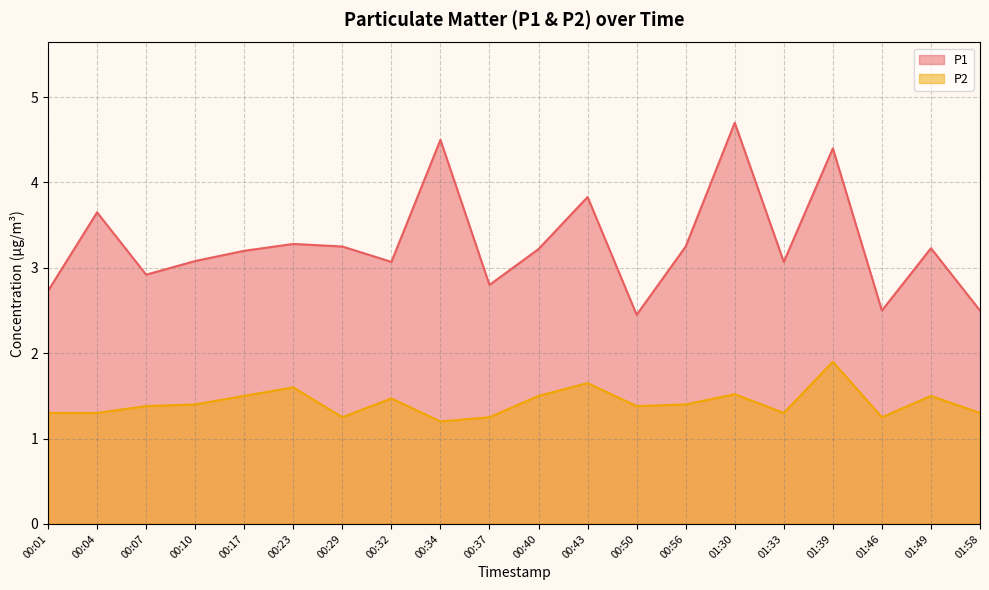

What is the difference between the maximum and minimum values in the P2 series?

0.7